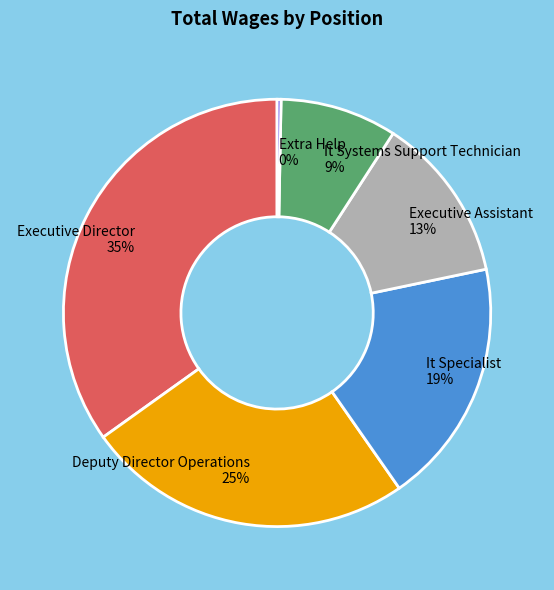

What is the smallest slice in the pie chart?

Extra Help